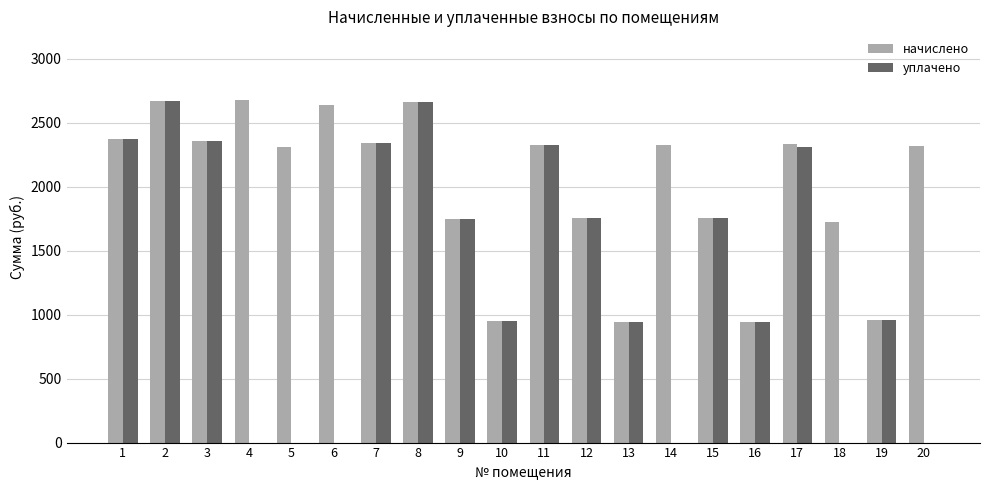

Which series has the largest total across all categories?

начислено